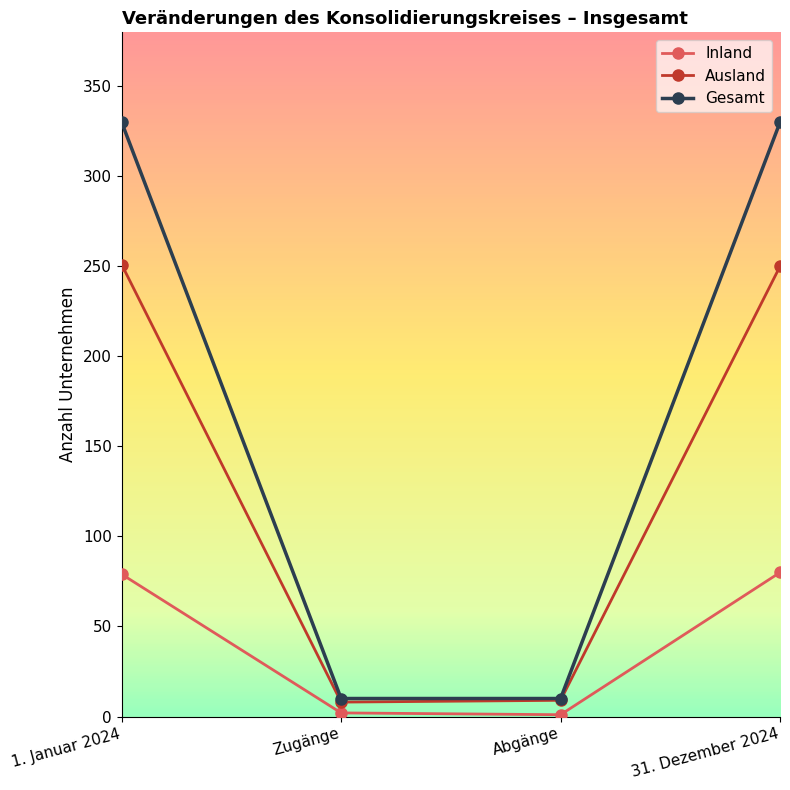

At how many categories does at least one series exceed 67?

2